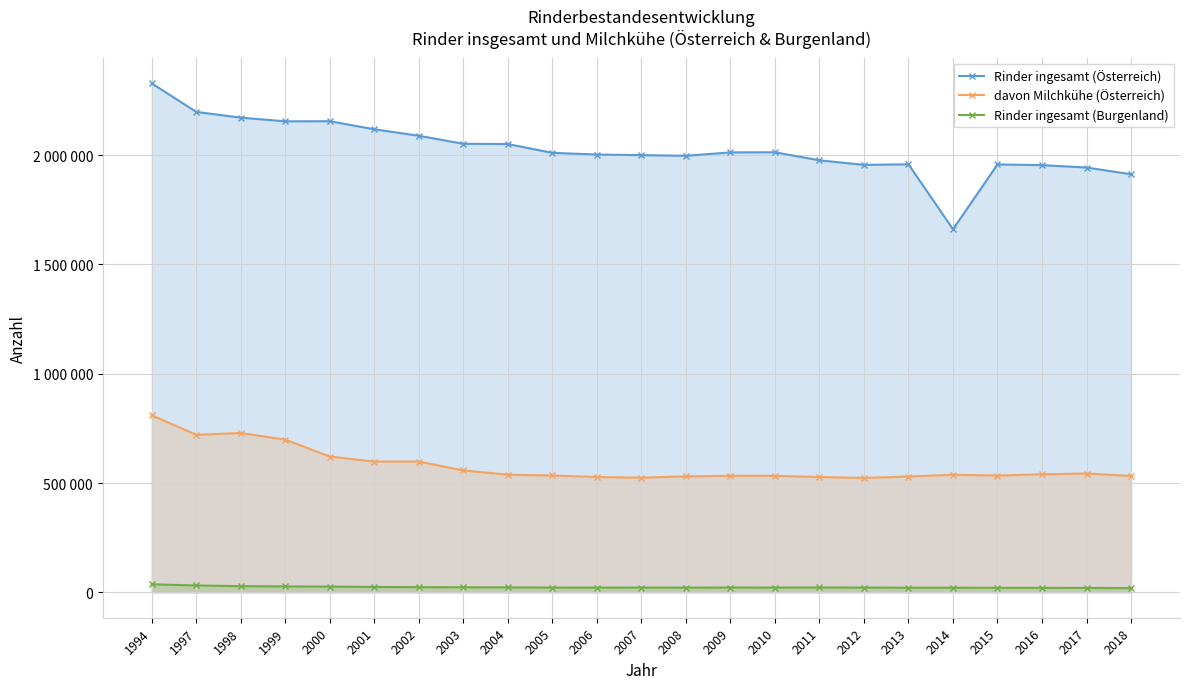

What is the total value across all series at 2012?

2500600